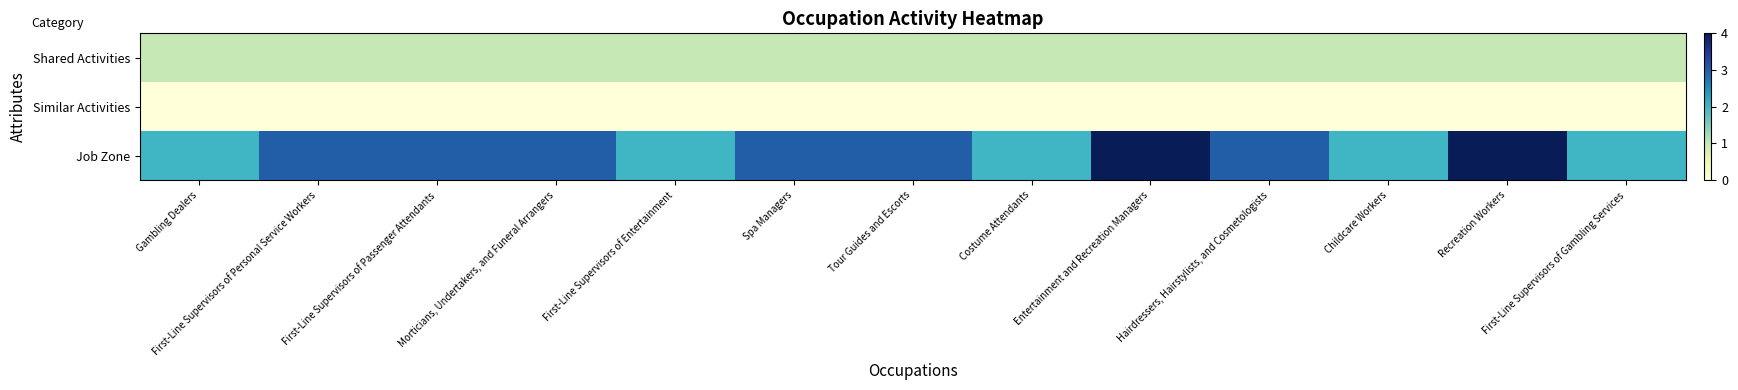

Which category has the highest value across all series?

Entertainment and Recreation Managers